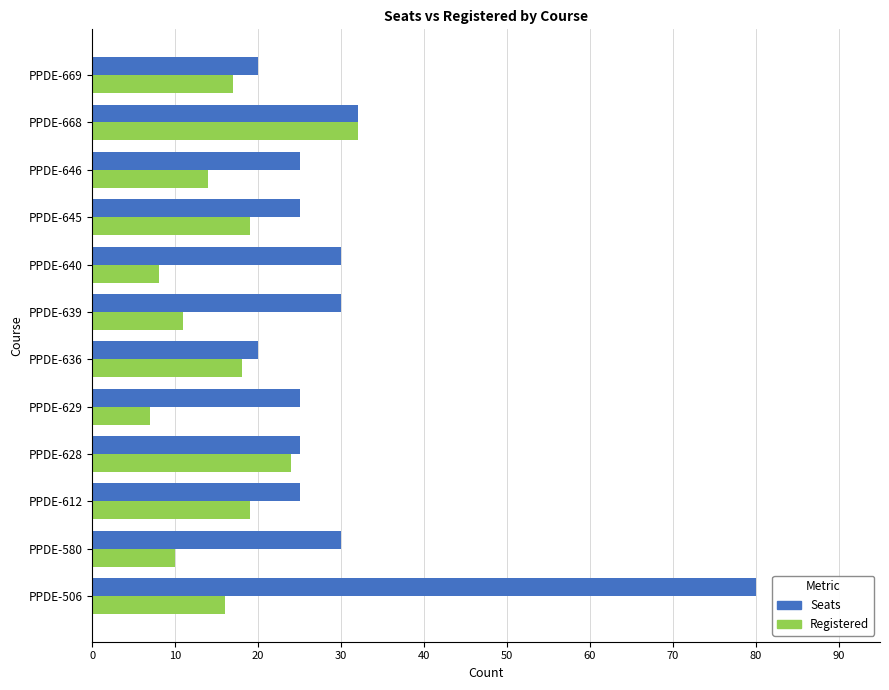

Rank the series by their average value, from highest to lowest.

Seats, Registered